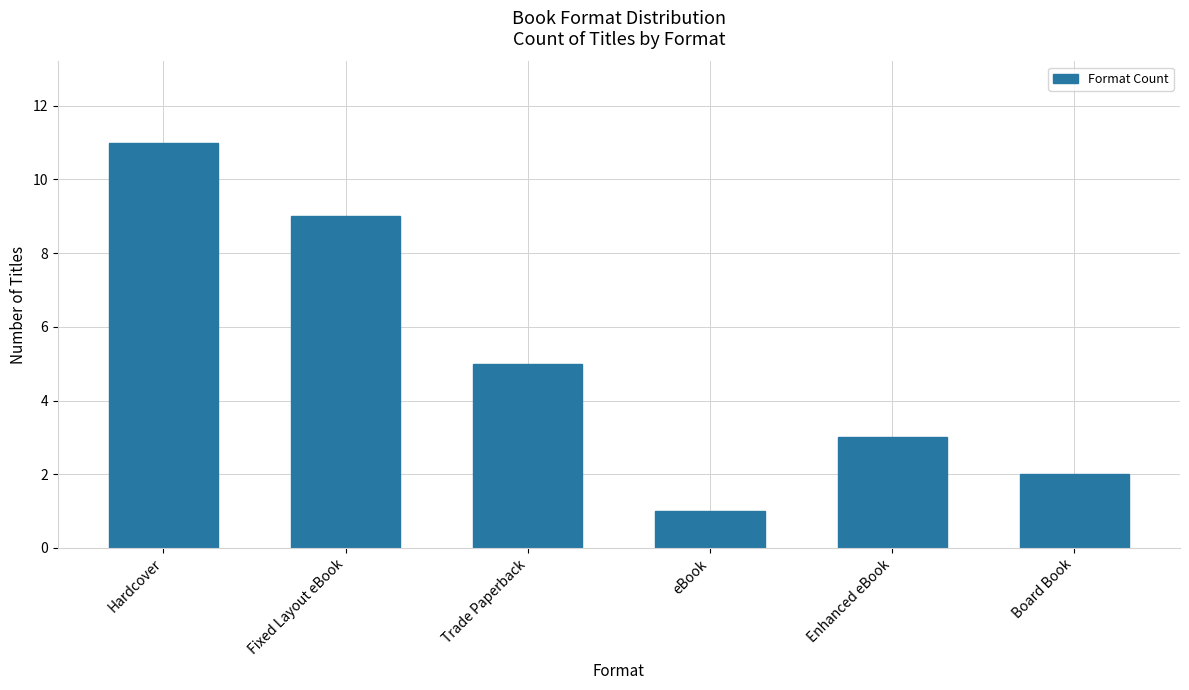

What is the greatest value displayed?

11